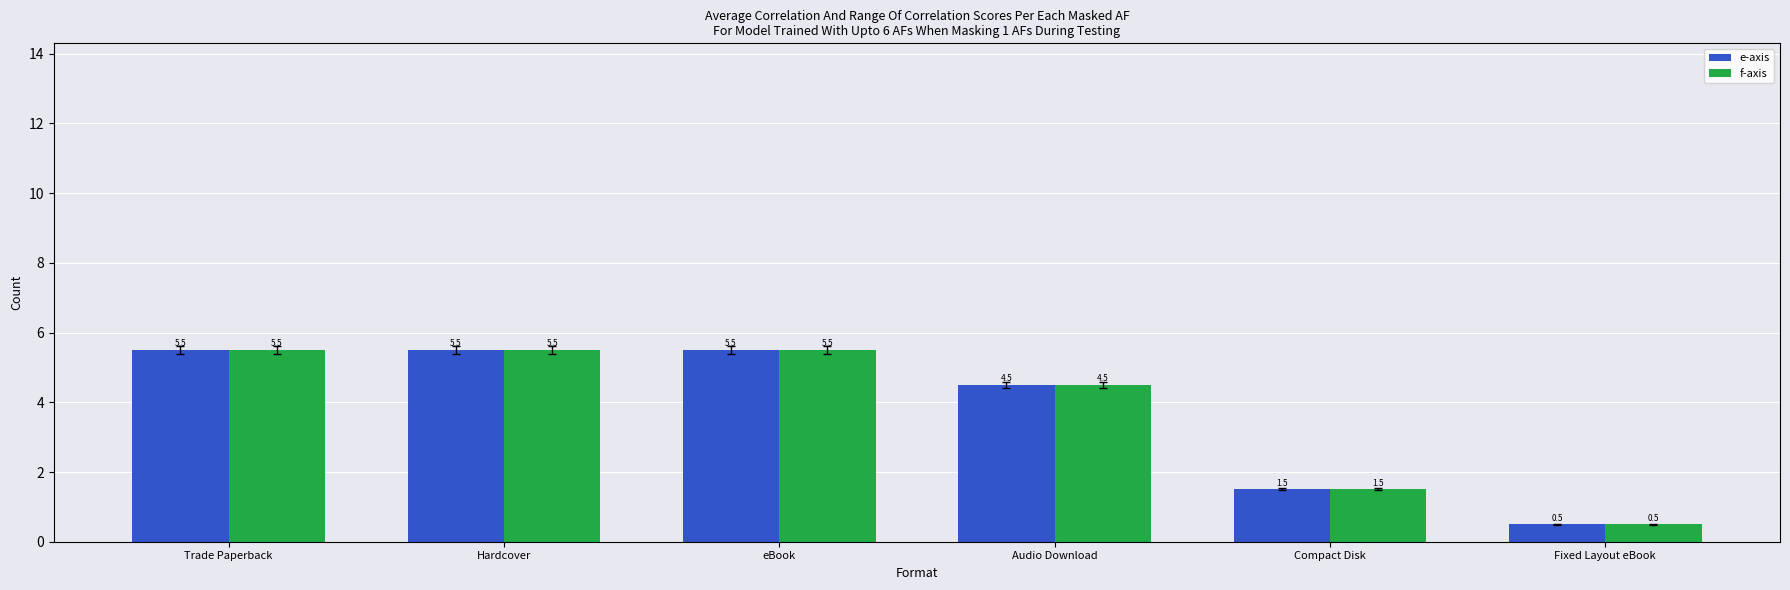

What is the value of the e-axis bar at the 2nd from the left?

5.5